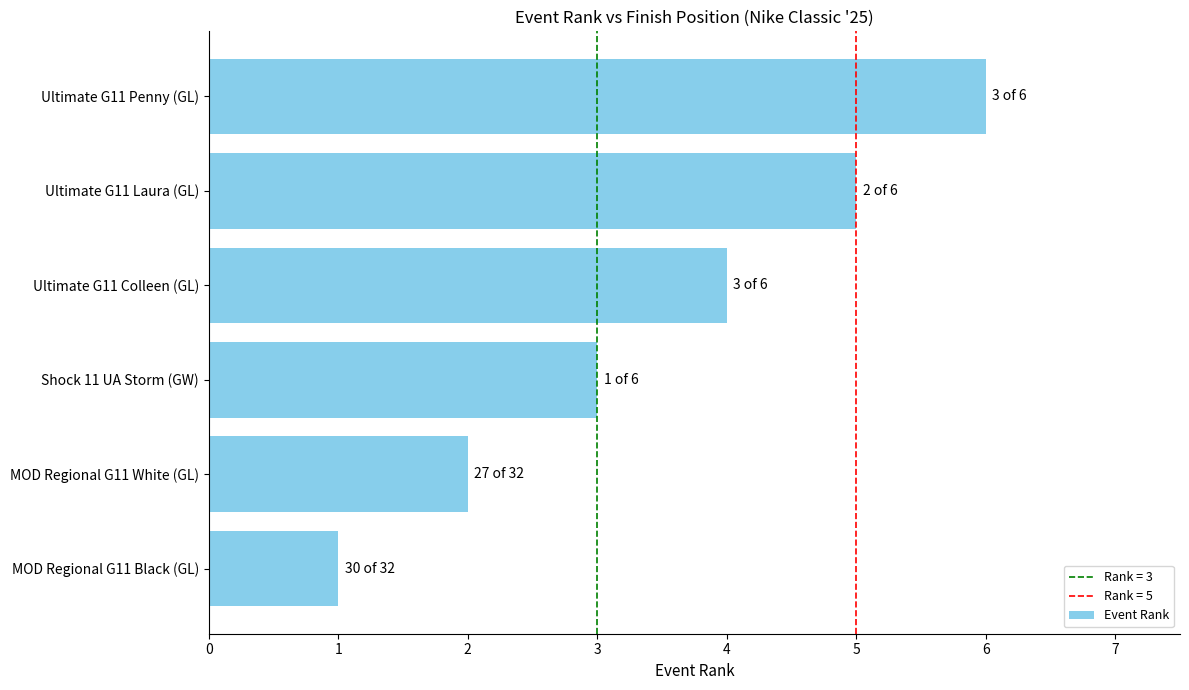

Count the number of data series in this chart.

1